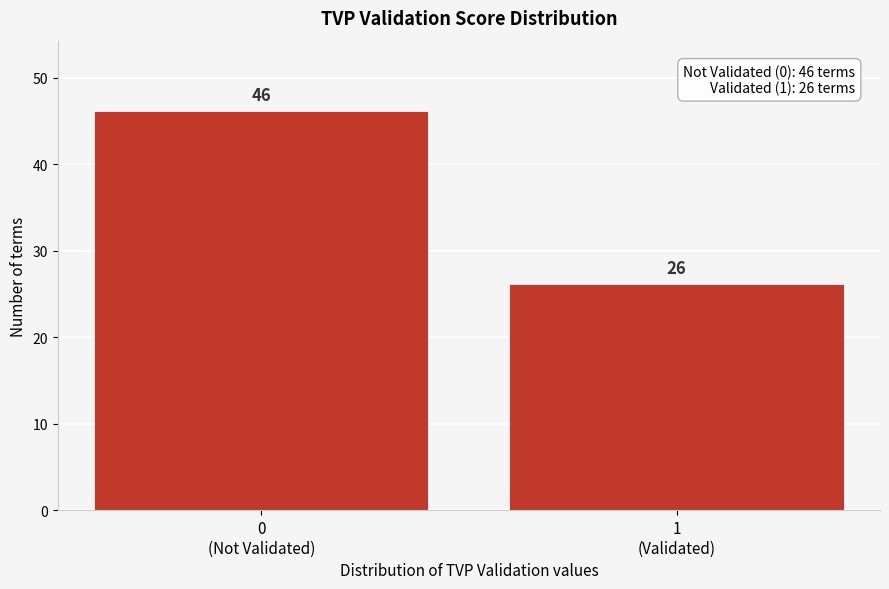

Reading left to right, what are all the values shown in this chart?

46	26